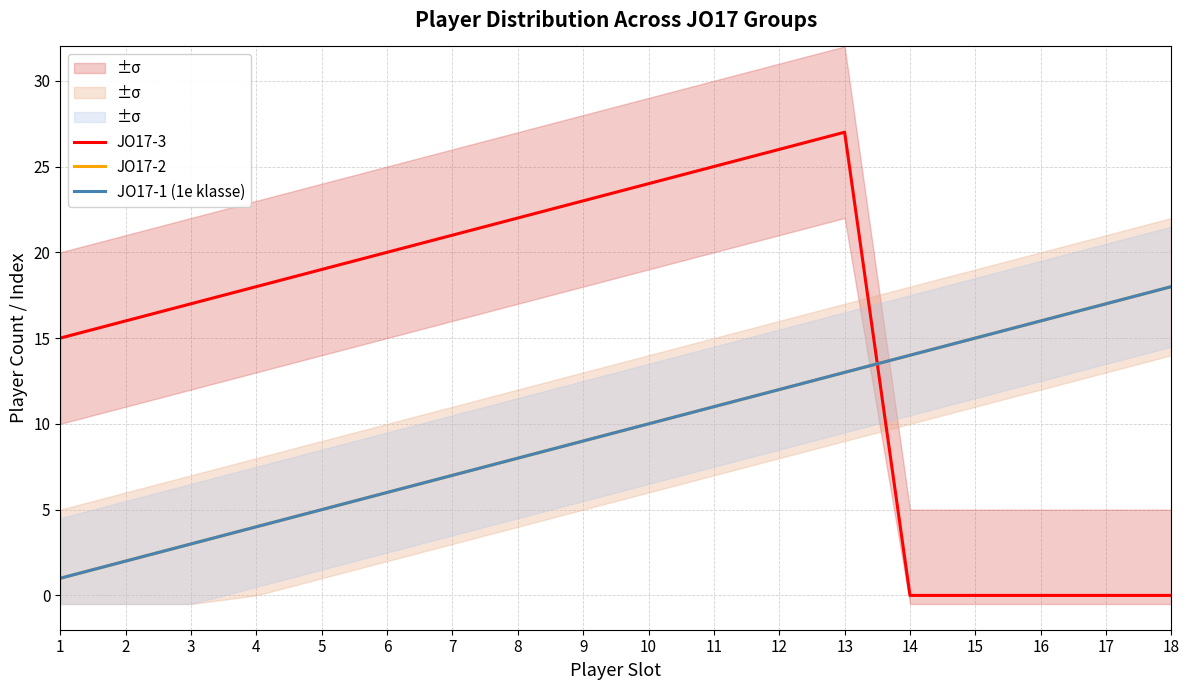

Between 16 and 2, which is larger?

2